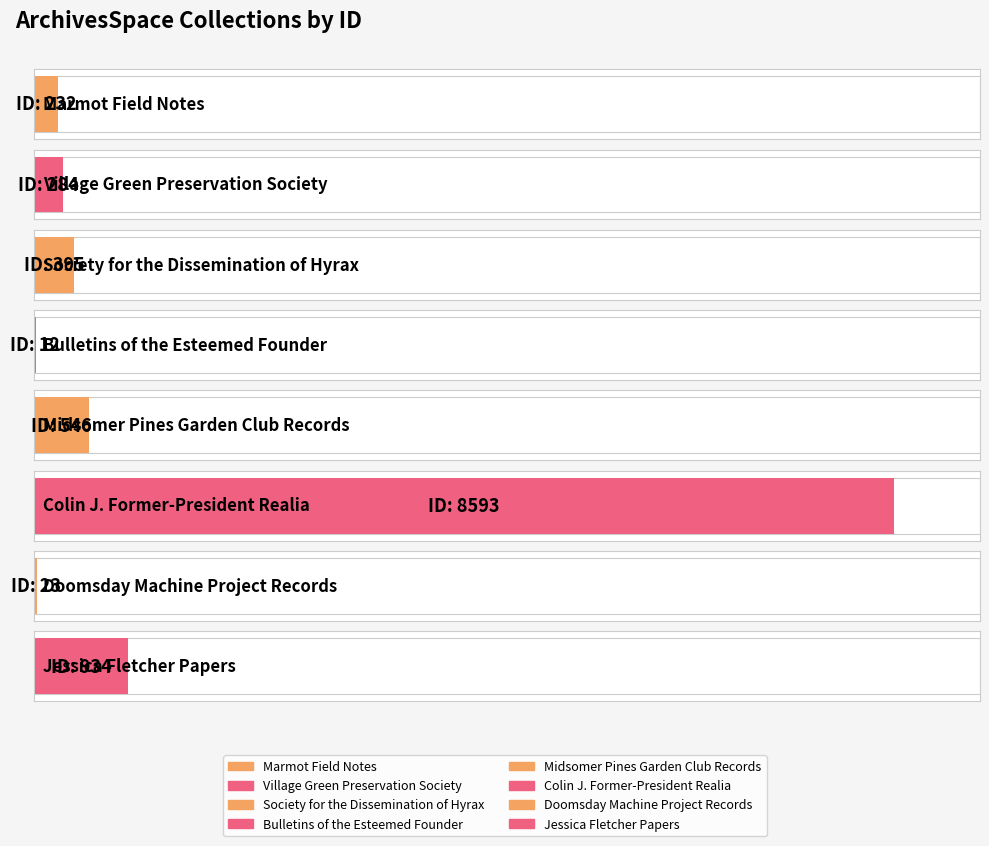

How many data points are above 395?

3